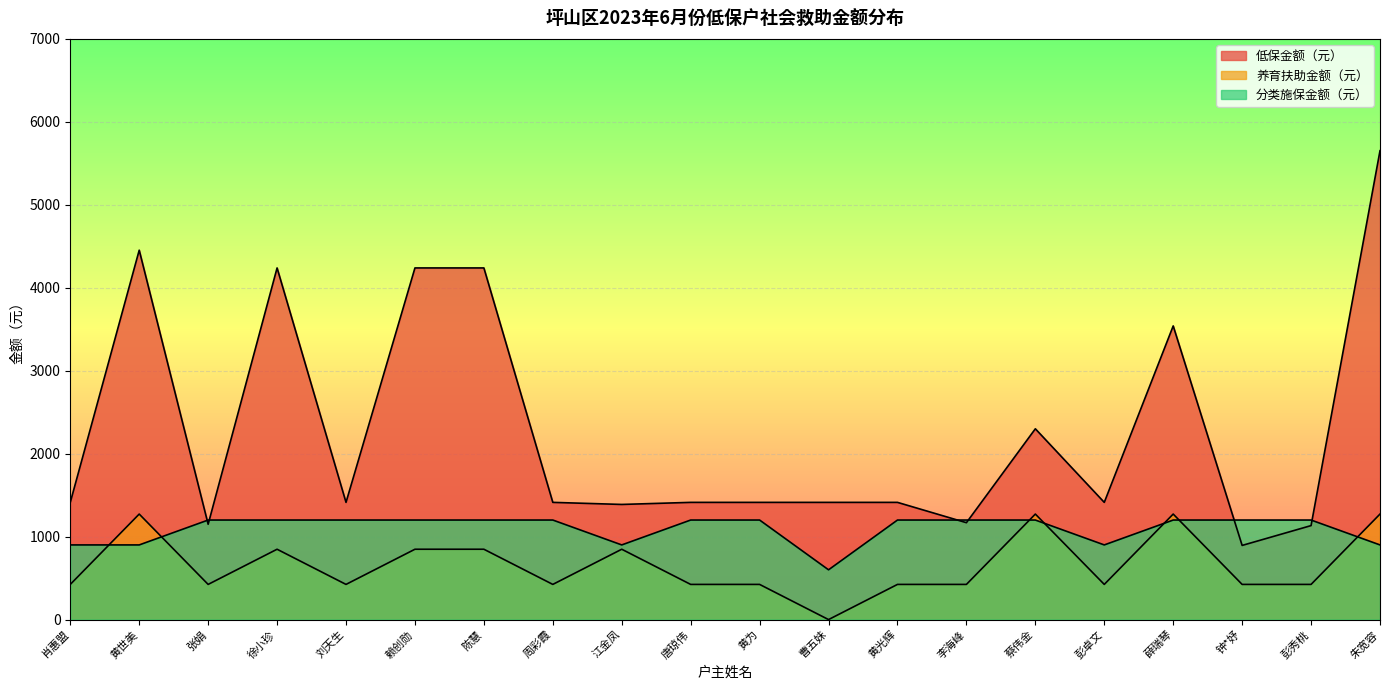

The value of 养育扶助金额（元） at 刘天生 is 424. True or false?

True